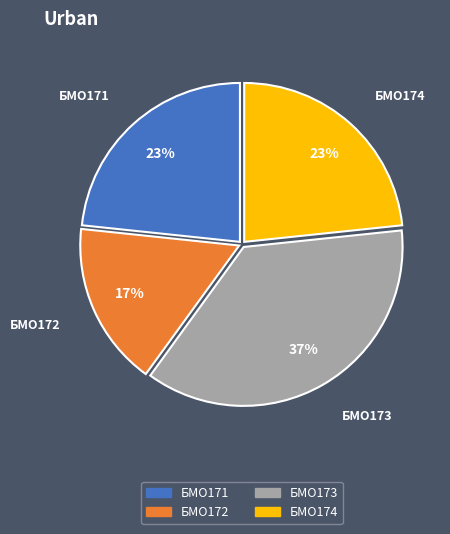

How many segments does this pie chart have?

4